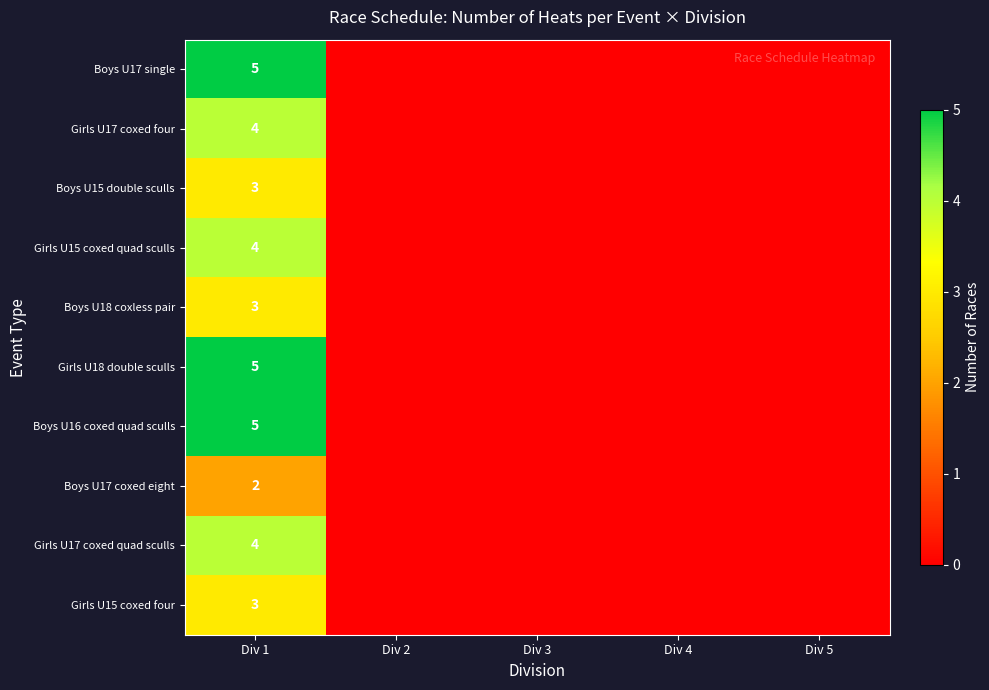

What is the difference between the highest and lowest values at Div 1?

3